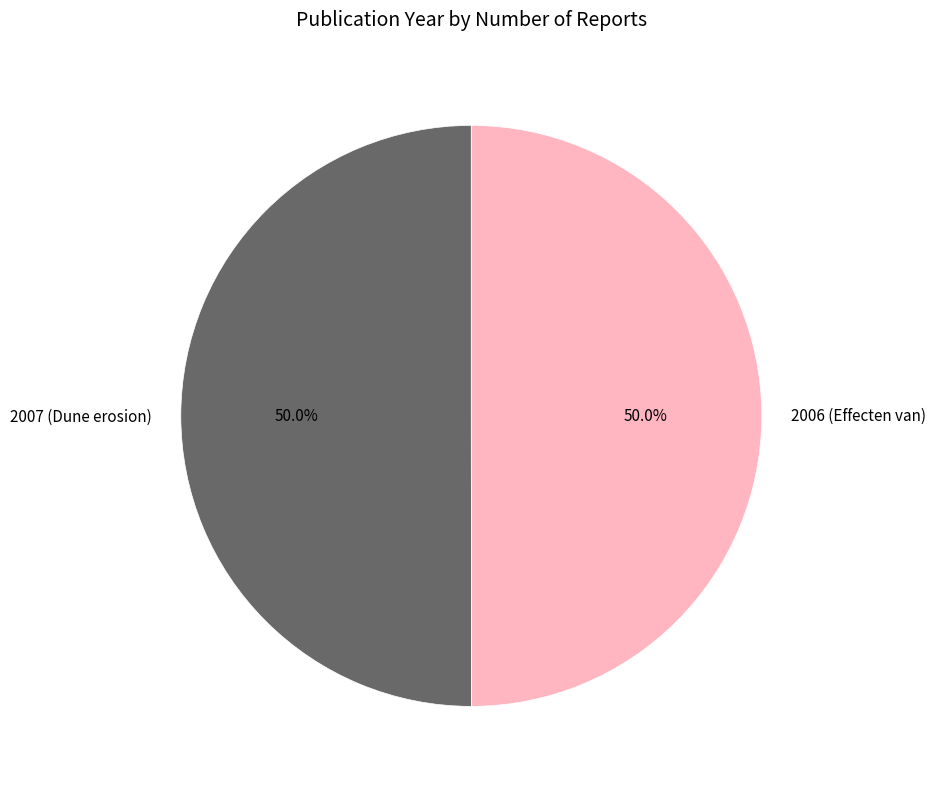

To the nearest percent, what percentage of the pie is 2006 (Effecten van)?

50%